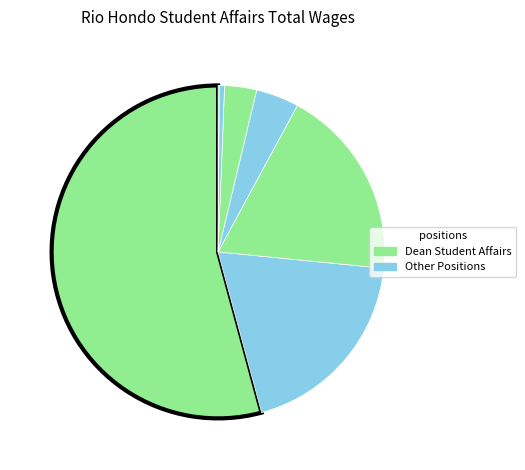

What is the largest slice in the pie chart?

Dean Student Affairs